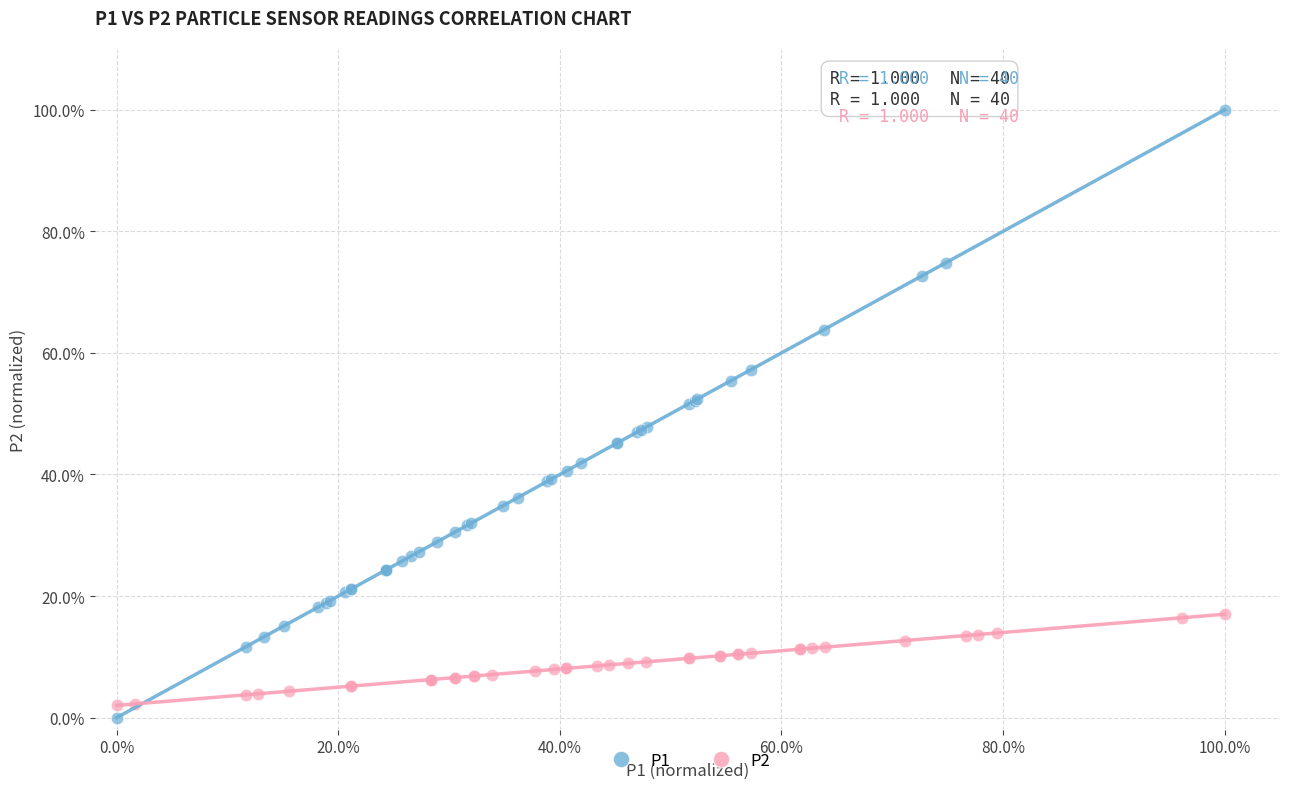

Which series contains the lowest Y value?

P1